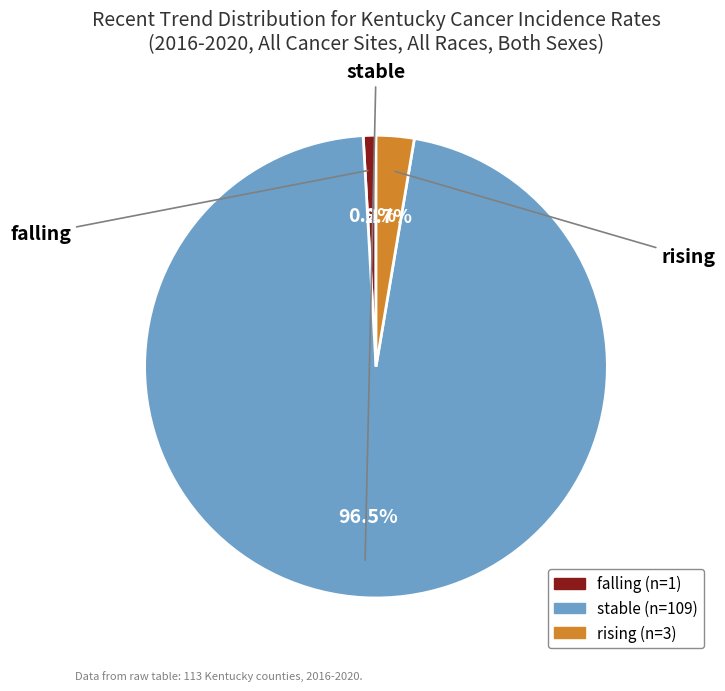

Which category has the biggest portion of the pie?

stable